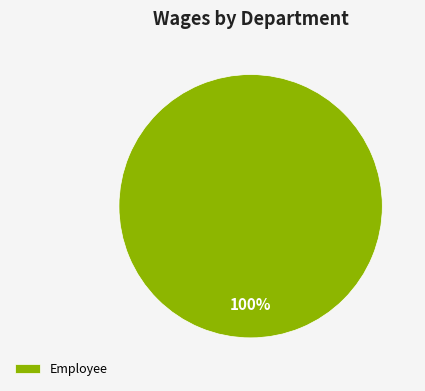

Is there any slice that represents more than half of the pie?

Yes